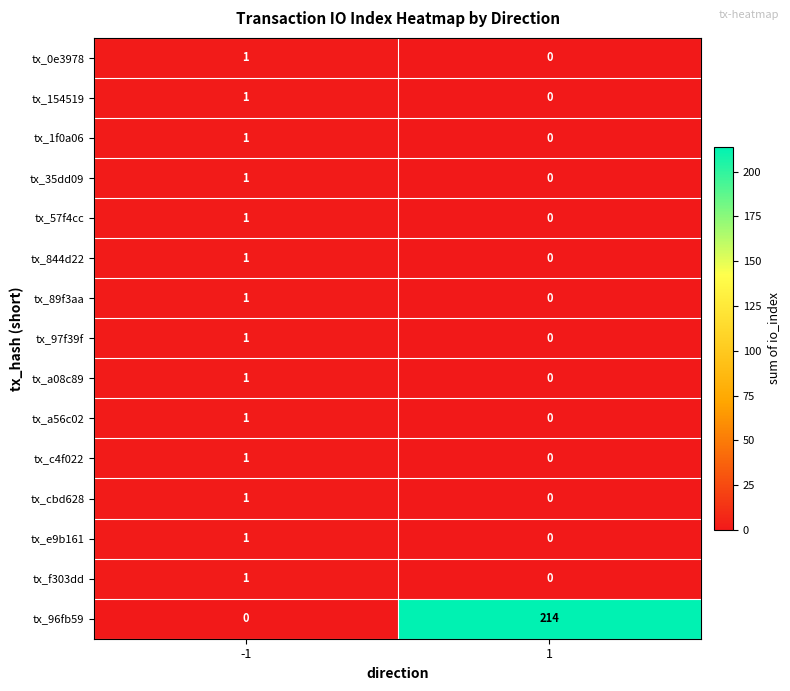

True or false: tx_35dd09 has a value of 0 at 1.

True